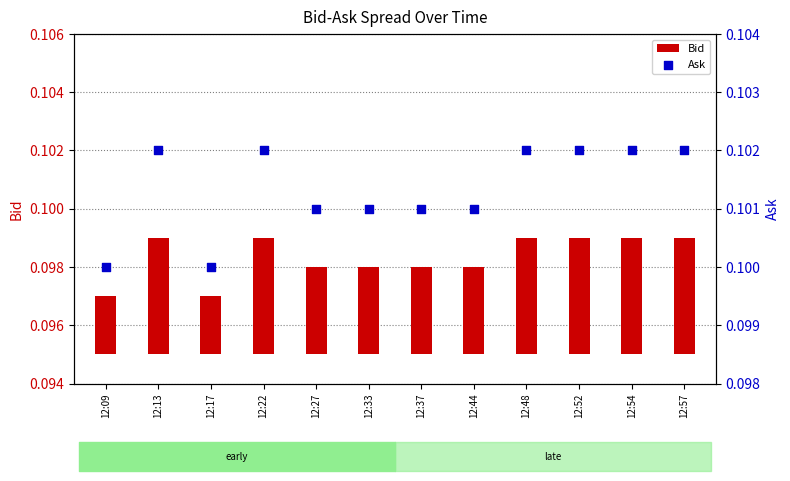

Is the value of Ask at 12:27 greater than the value of Bid at 12:48?

Yes